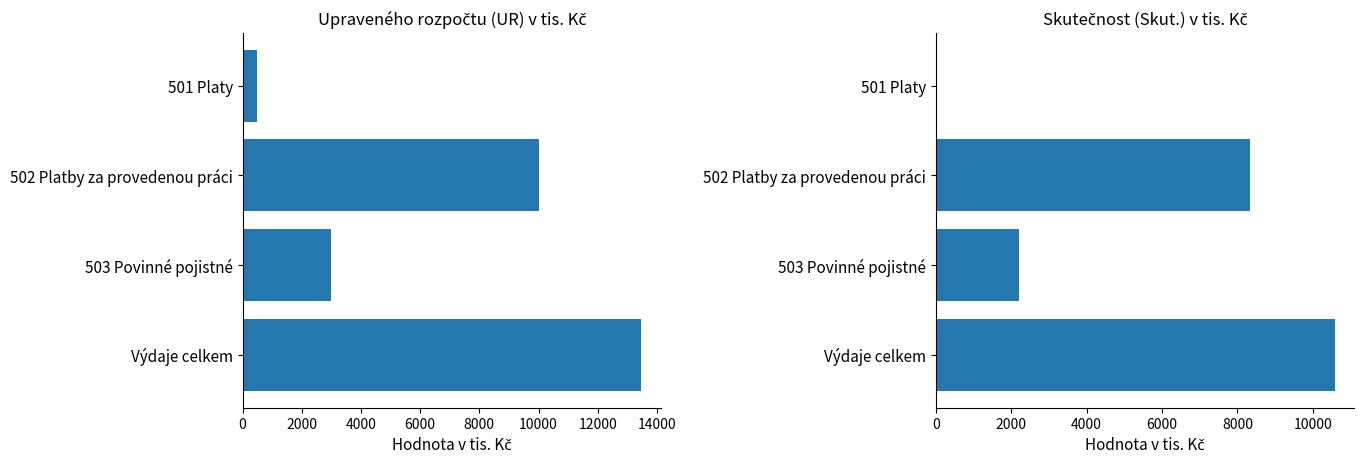

What is the difference between the maximum and minimum values in the UR series?

12975.0